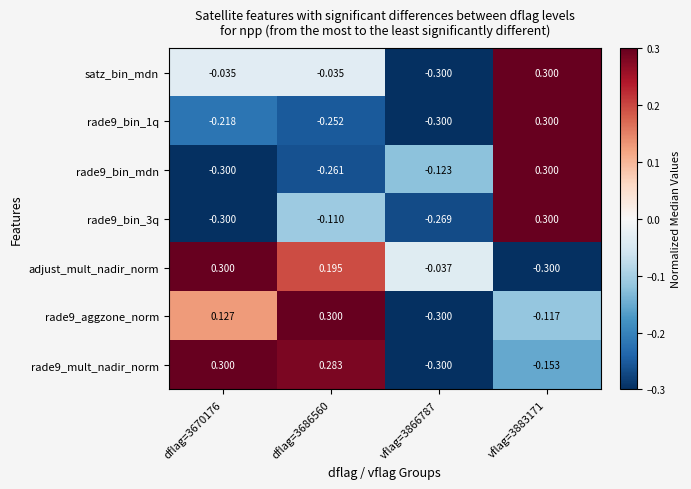

At which category is the sum across all series the highest?

vflag=3883171